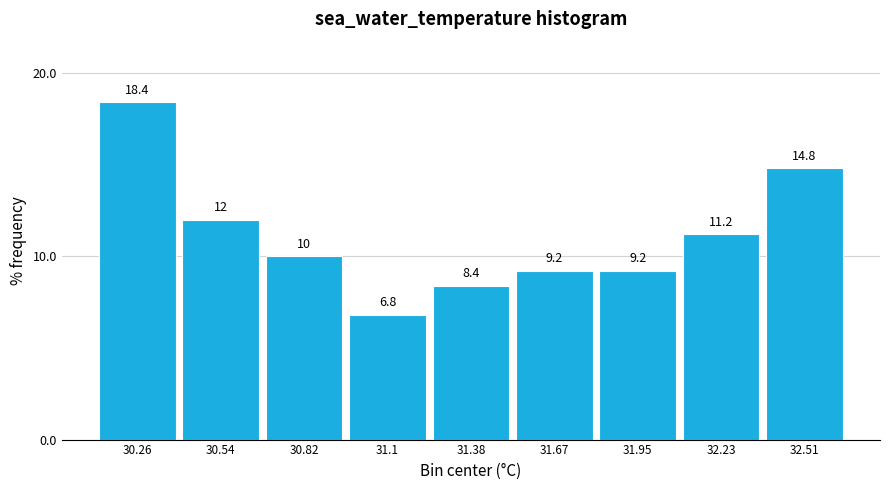

Which range on the x-axis has the tallest bar?

30.10 to 30.40